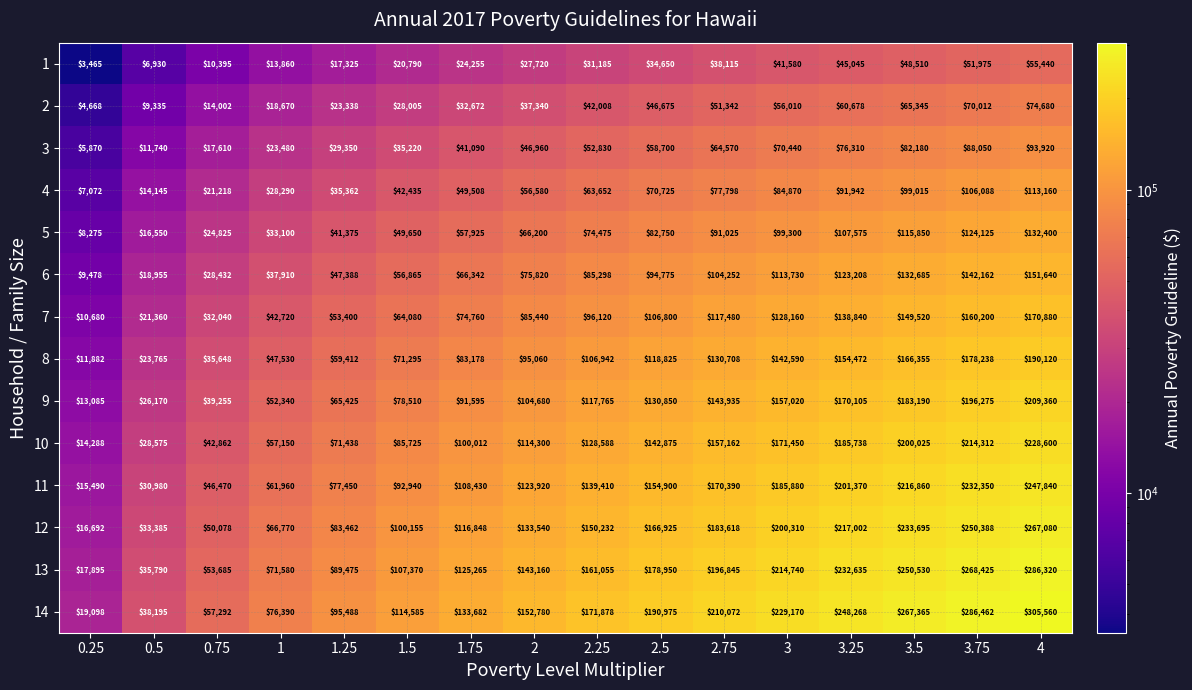

The 14 series shows 234961 at 1.75. True or false?

False